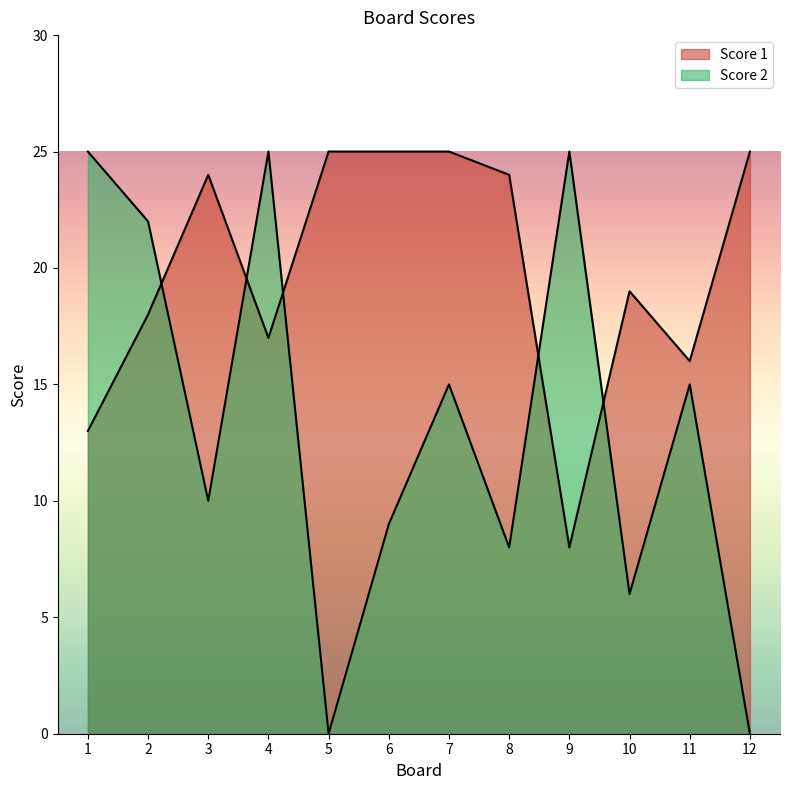

Which series ends up on top after the final intersection of Score 1 and Score 2?

Score 1